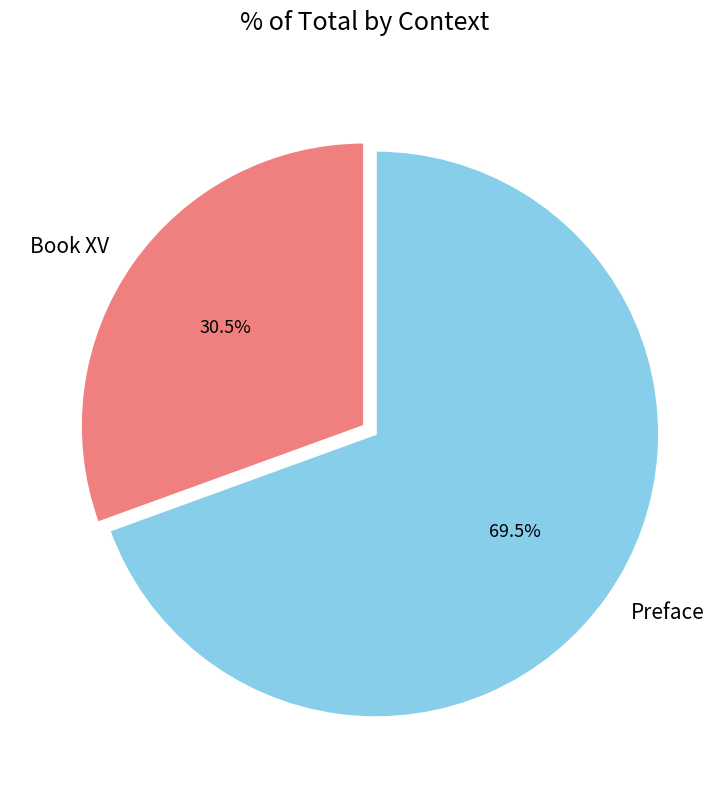

Rank the categories by value from lowest to highest.

Book XV, Preface